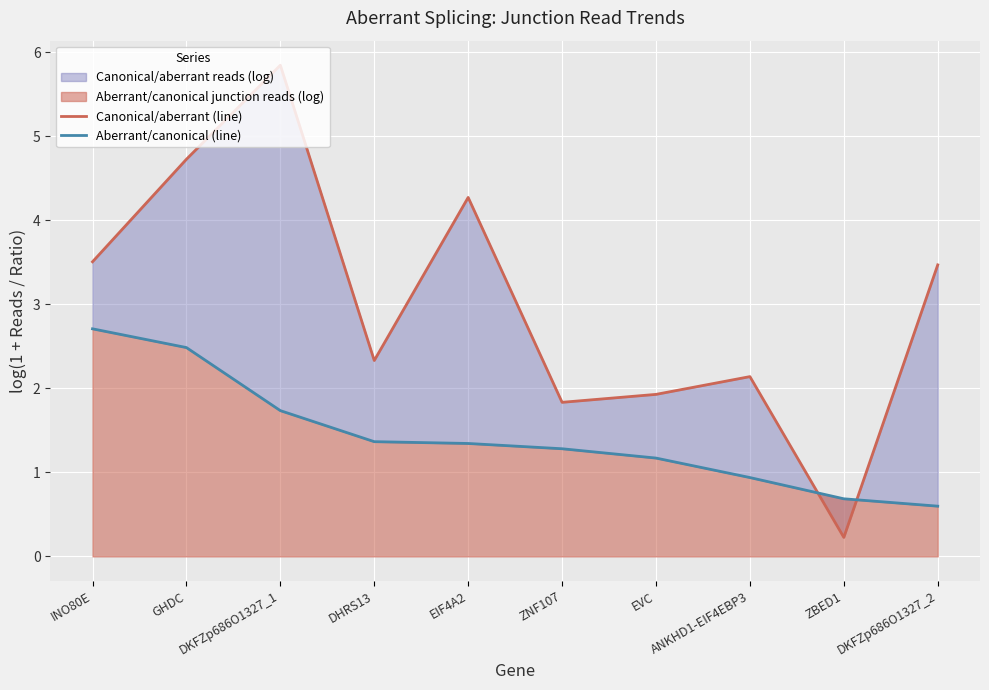

What is the sum of all Aberrant/canonical (line) values?

14.3